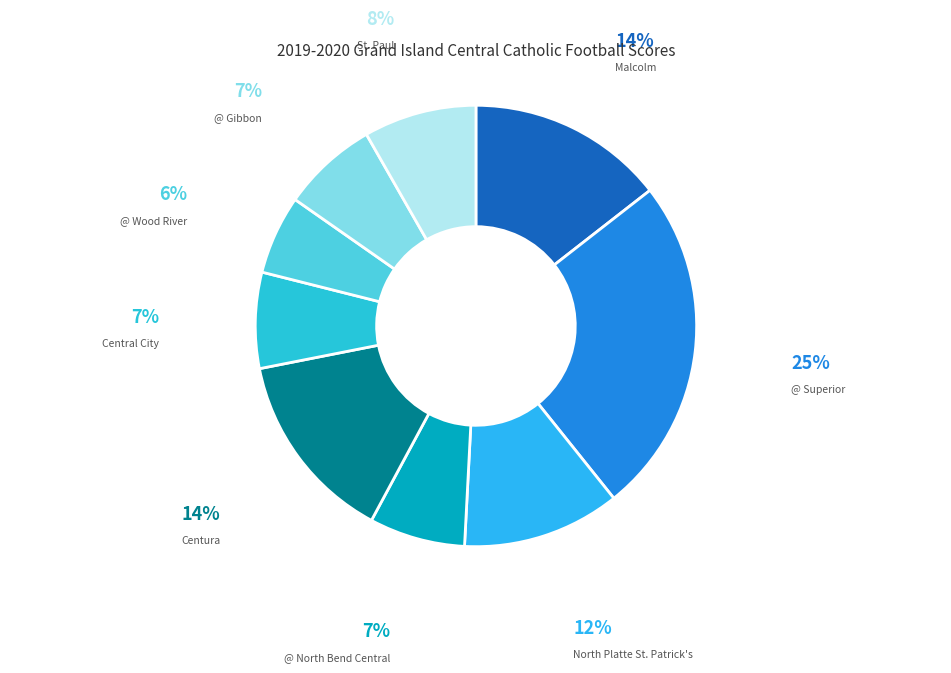

Is there a majority slice in this chart?

No